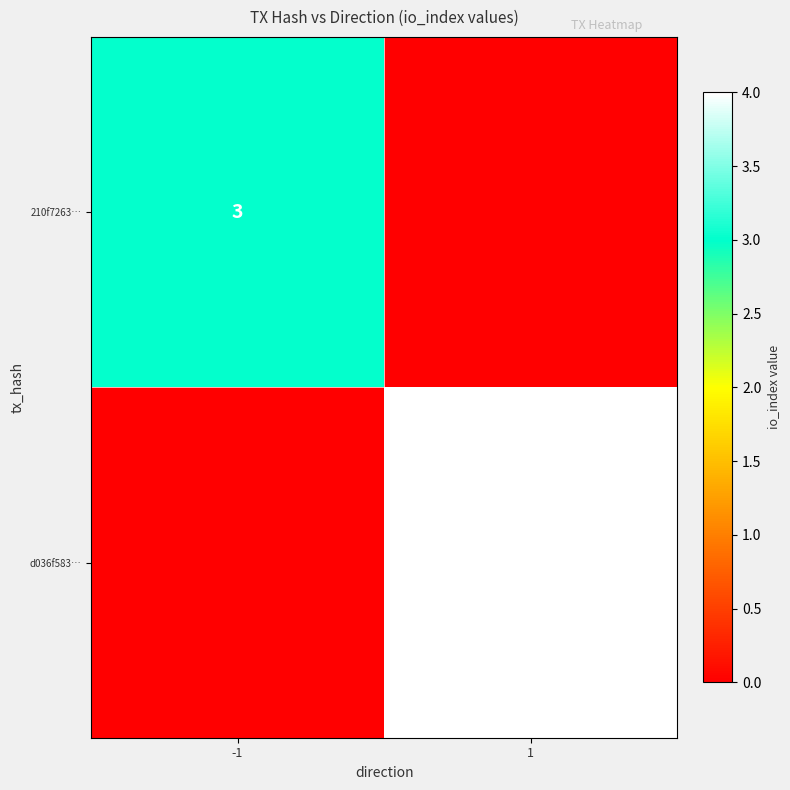

What is the difference between the highest and lowest values at 1?

4